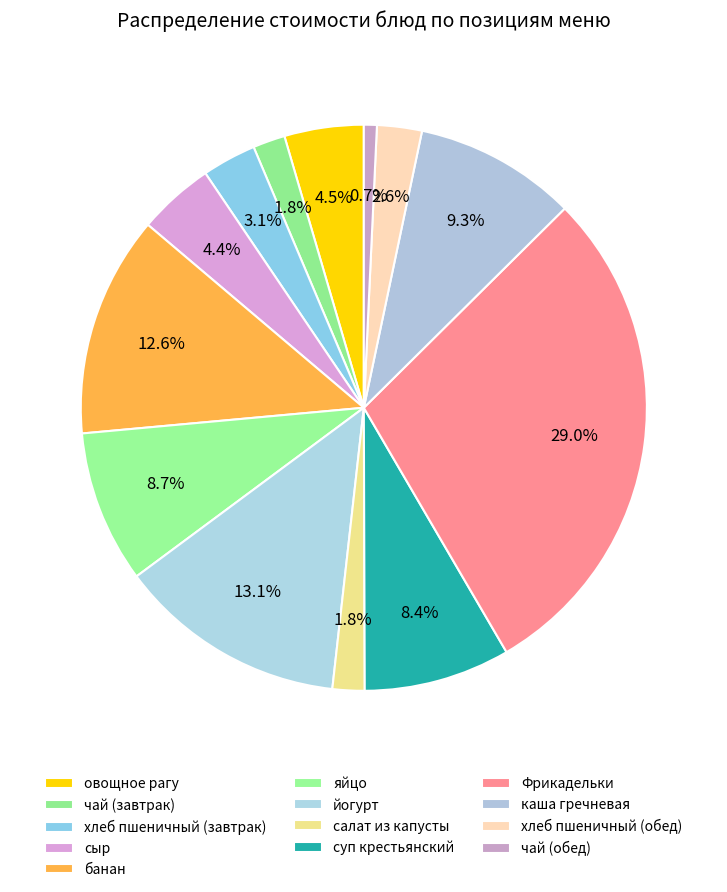

Does any single category account for the majority?

No